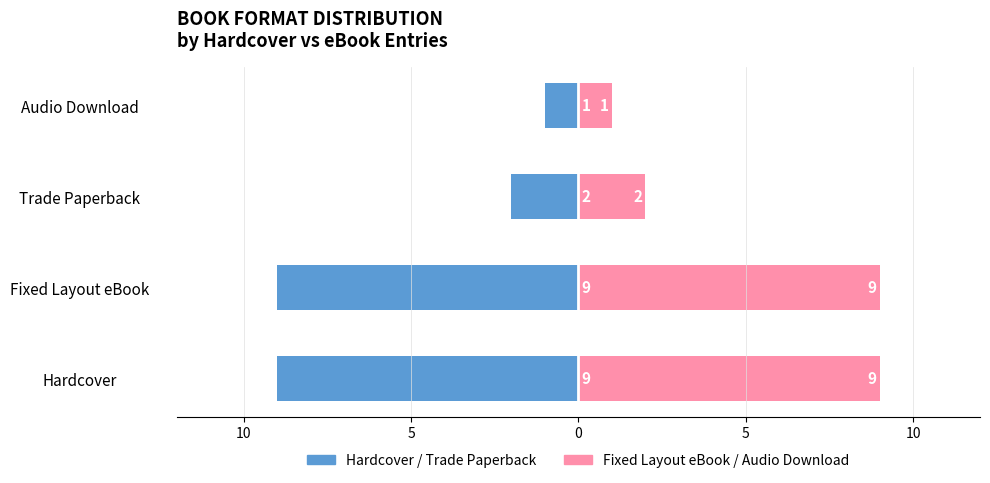

How many data points in Fixed Layout eBook / Audio Download are less than 9?

2